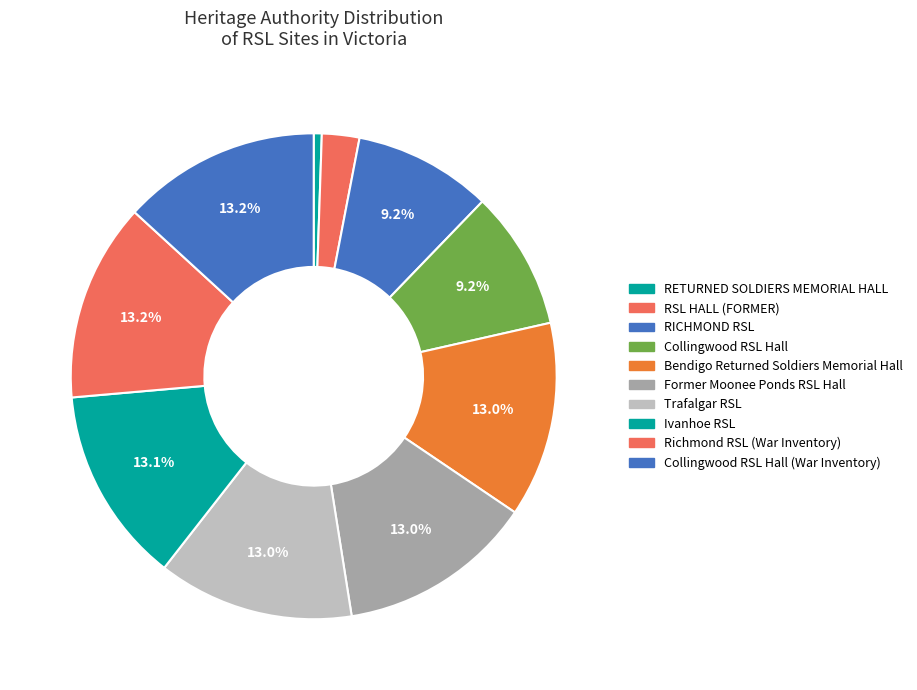

To the nearest percent, what percentage of the pie is Former Moonee Ponds RSL Hall?

13%